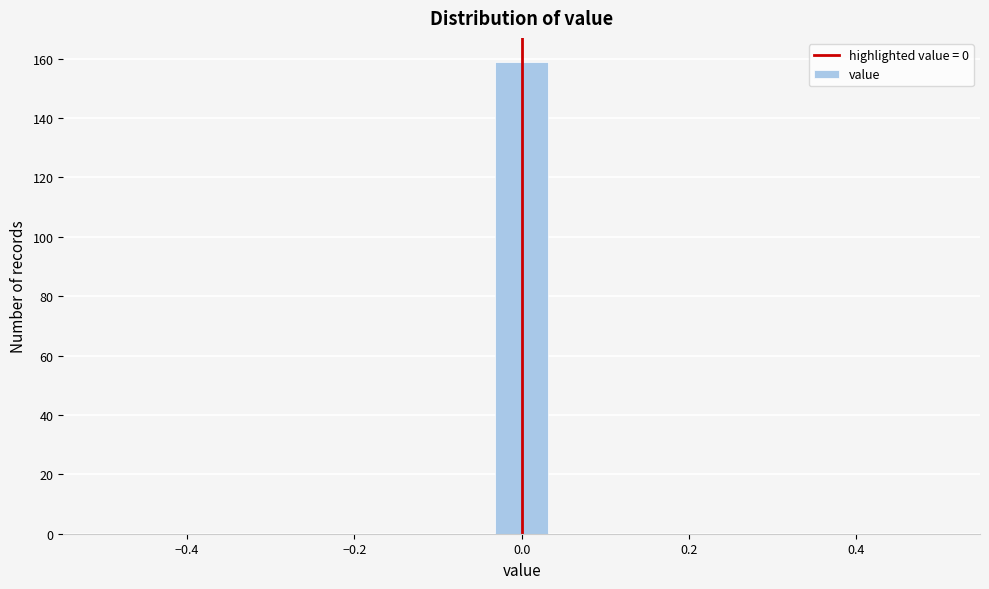

Read against the x-axis, roughly where is the centre of the tallest bar?

0.00